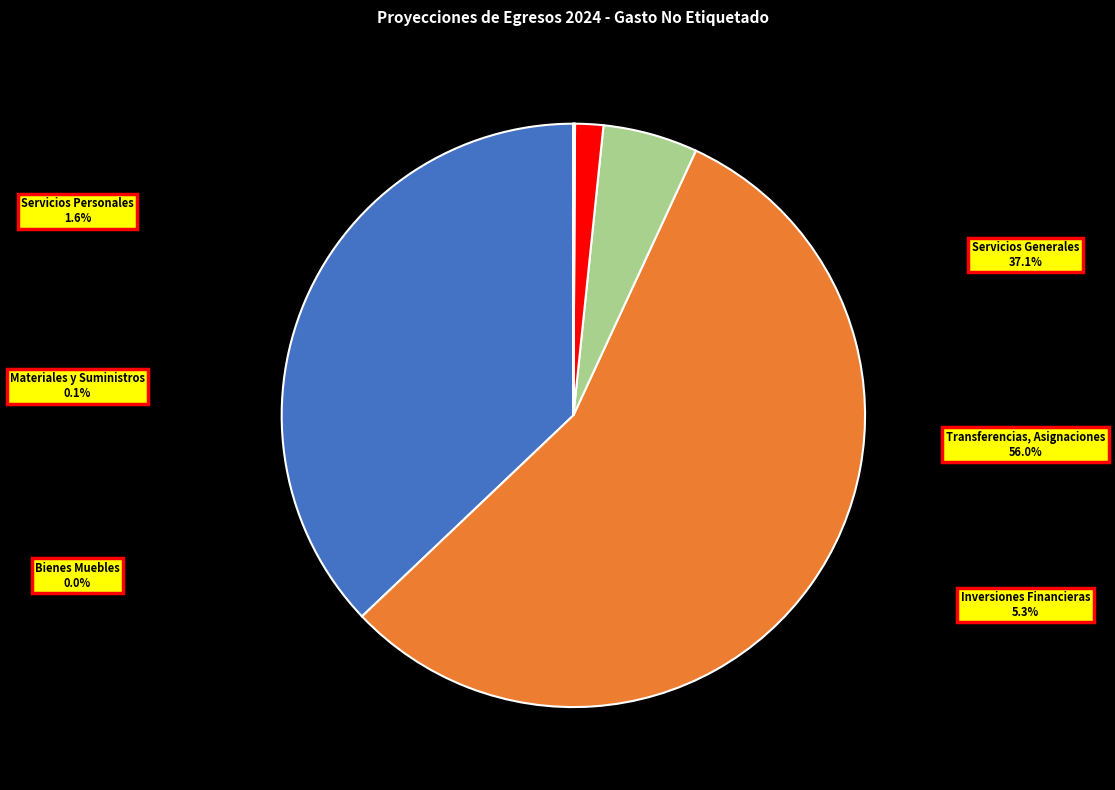

Count the number of slices in the pie.

6